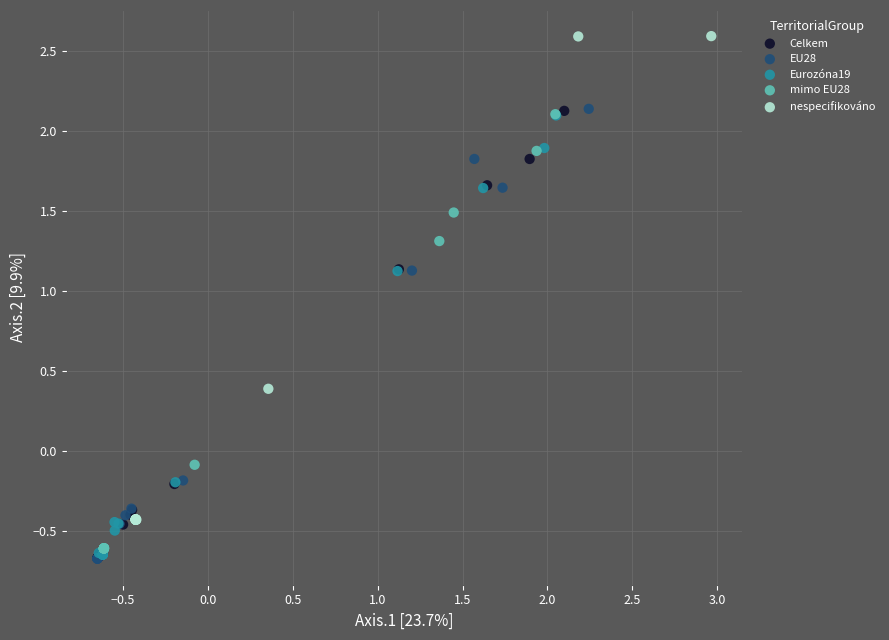

Which series has the largest Y range (max minus min)?

nespecifikováno